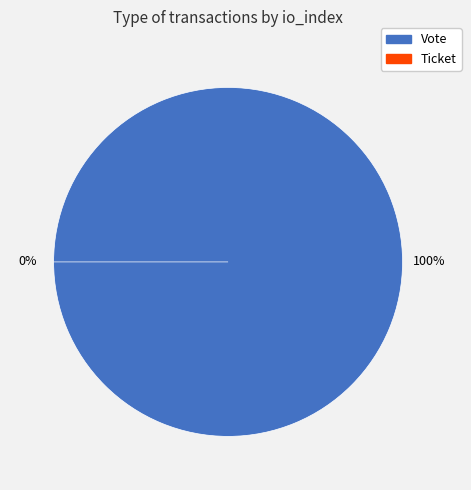

Which category has the biggest portion of the pie?

Vote